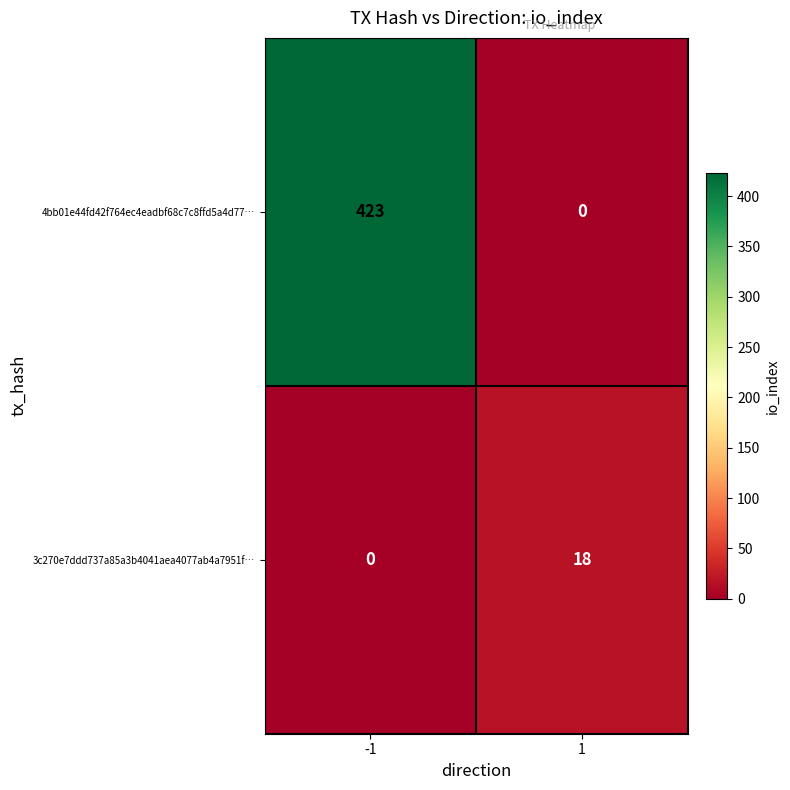

List the series in order of their overall mean, lowest first.

3c270e7ddd737a85a3b4041aea4077ab4a7951f…, 4bb01e44fd42f764ec4eadbf68c7c8ffd5a4d77…